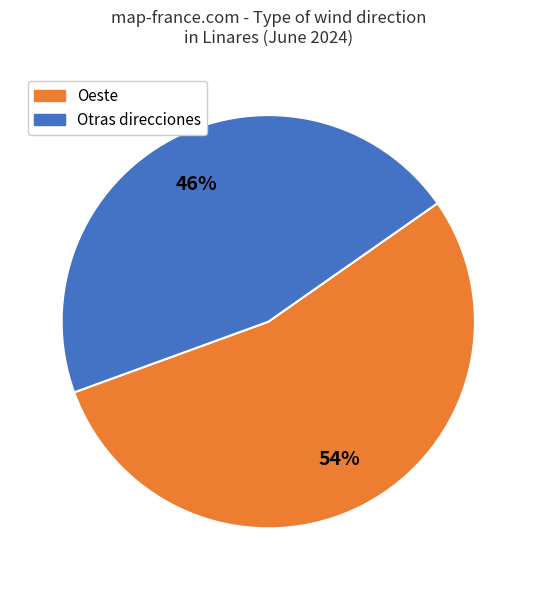

Is there a majority slice in this chart?

Yes